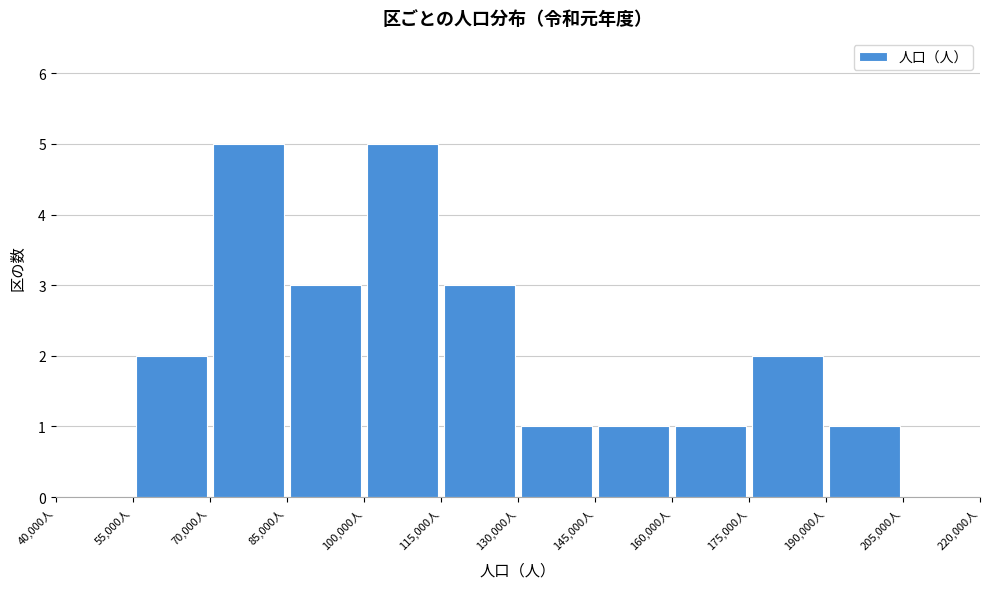

What is the height of the bar covering 100000 to 115000 on the x-axis? Neither the bar edges nor the heights are printed on the chart, so give them approximately, as read against the axes.

5